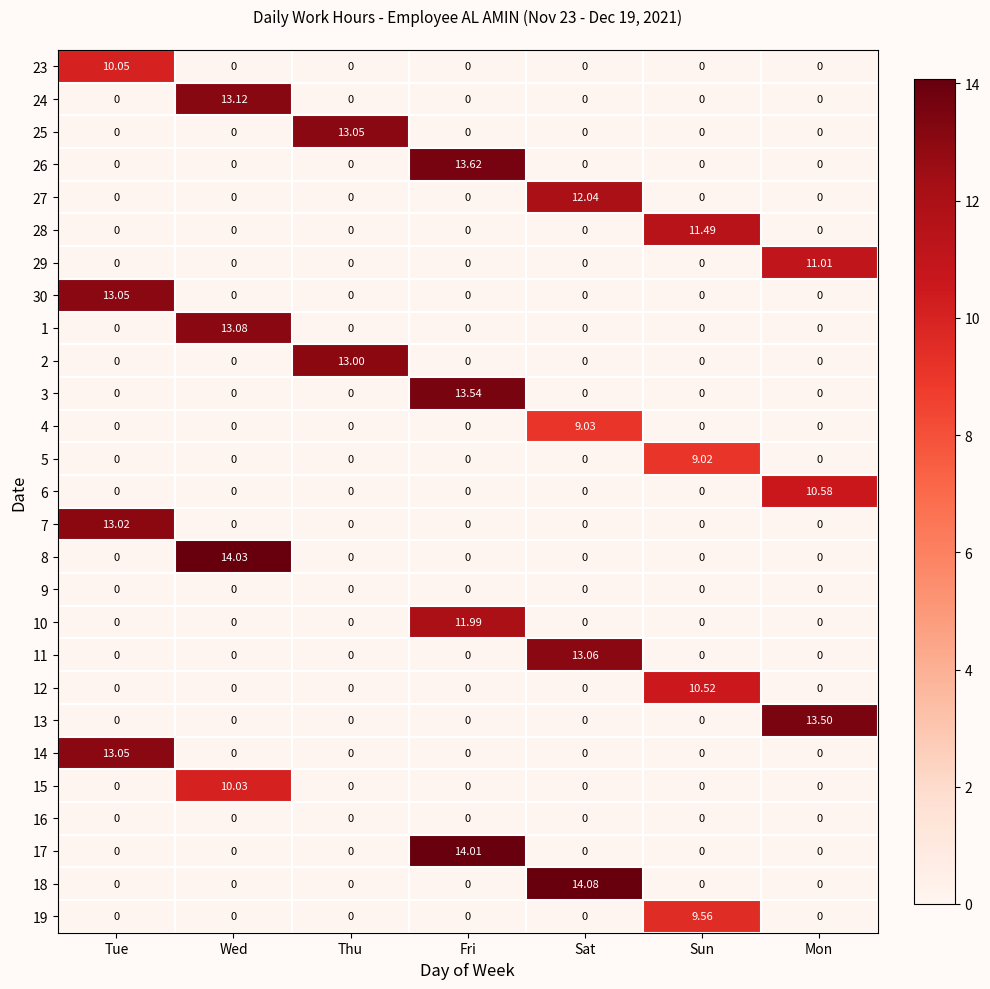

Which series has the largest range (max minus min)?

18